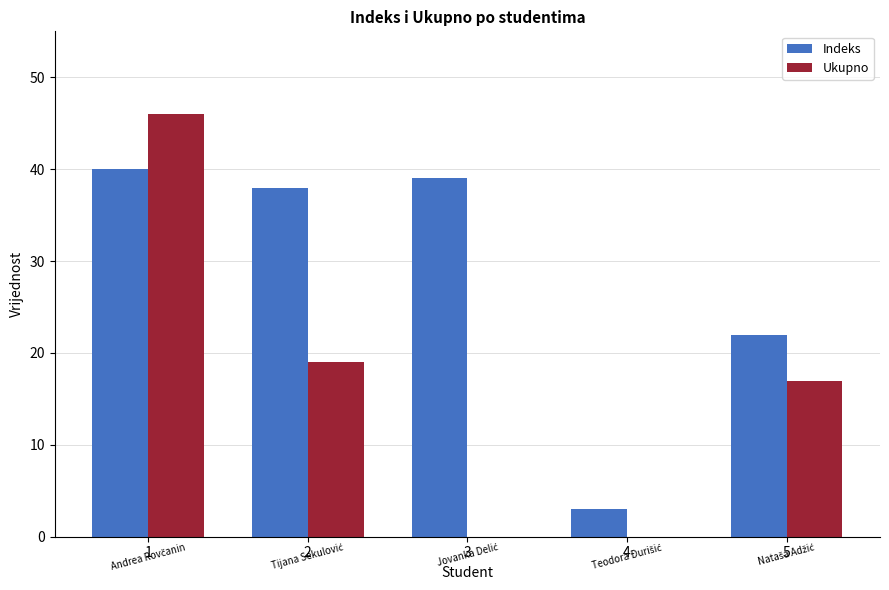

What value does the Indeks series have at 5, to the nearest 10?

20